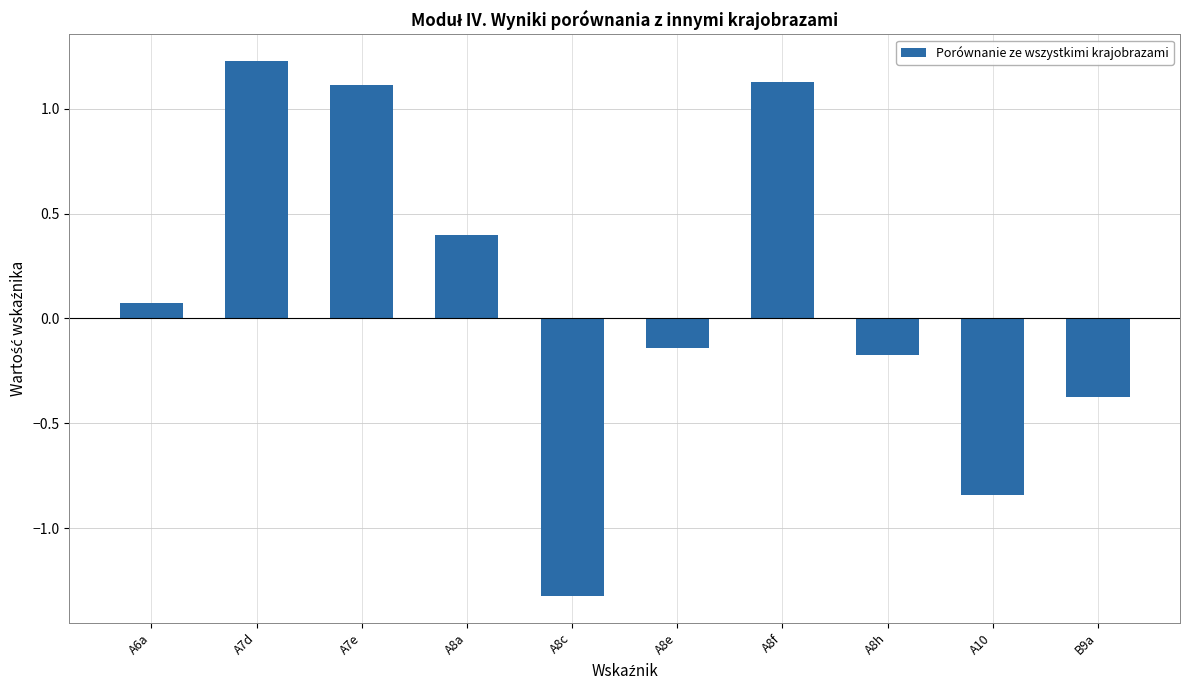

What is the sum of the values at A8f and A7e?

2.2